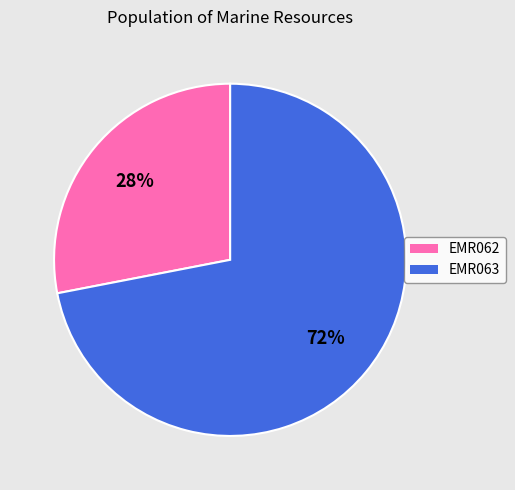

Is the sum of EMR063 and EMR062 greater than half?

Yes